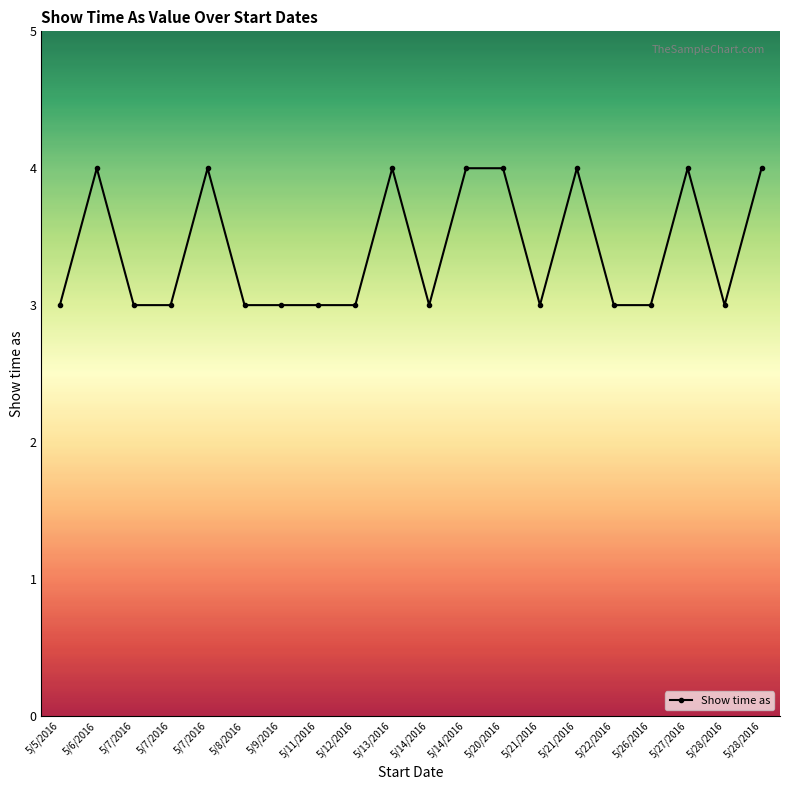

Reading right to left, list all the values displayed in this chart.

4	3	4	3	3	4	3	4	4	3	4	3	3	3	3	4	3	3	4	3